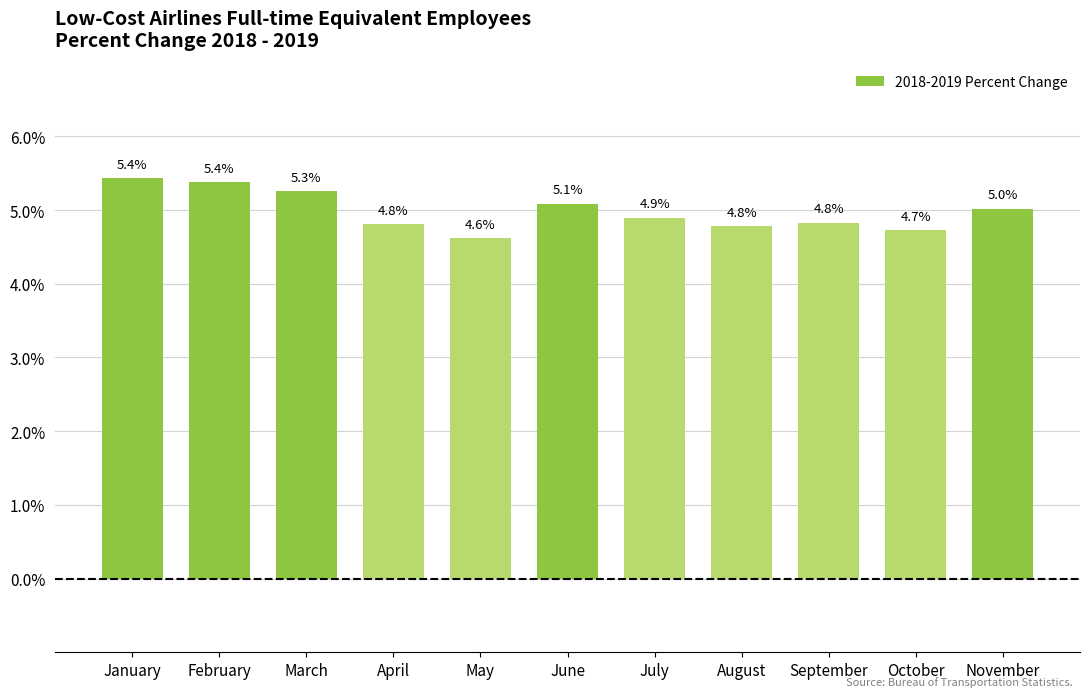

What is the greatest value displayed?

5.4